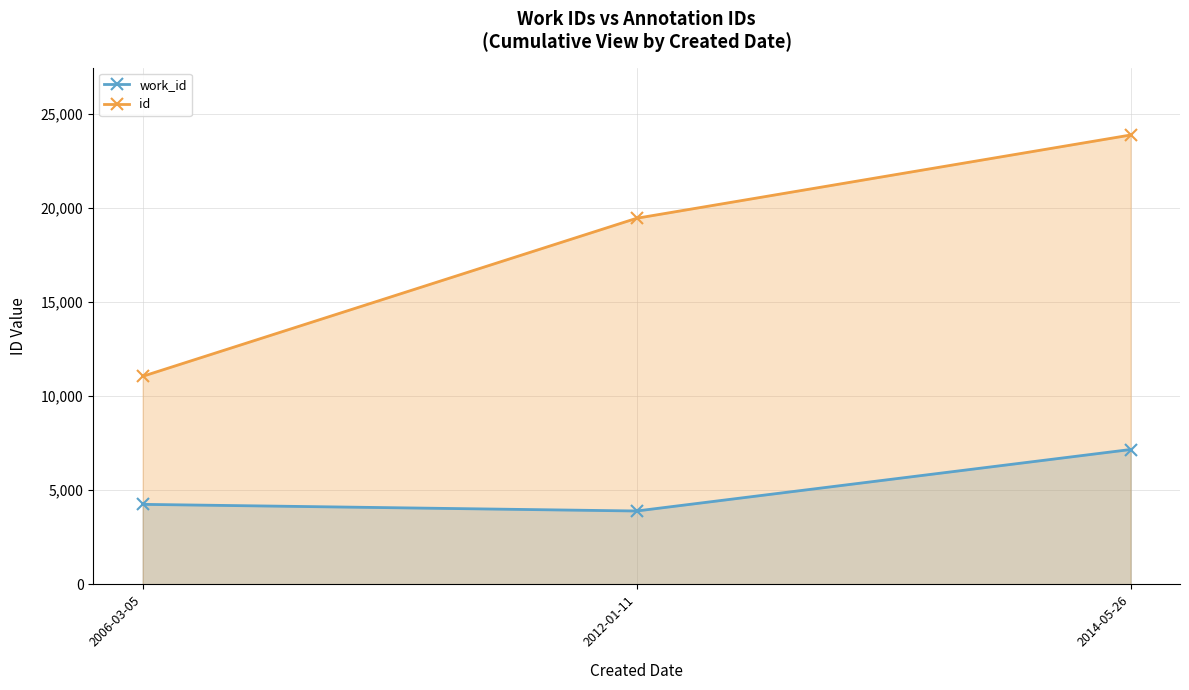

What is the value of the id point at the 2nd from the left?

19441